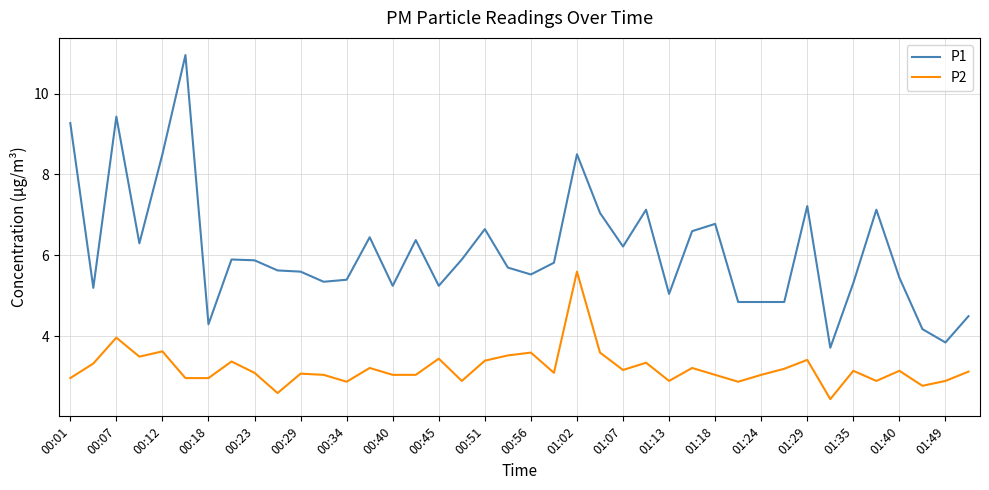

Which series has the widest spread of values?

P1